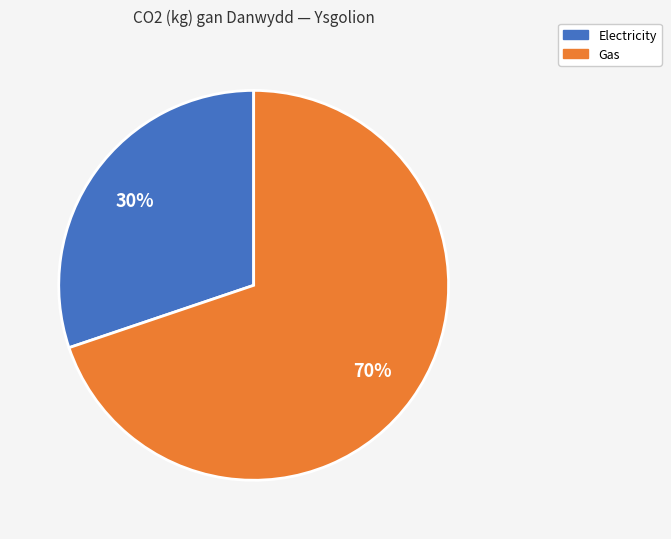

Does any single category account for the majority?

Yes